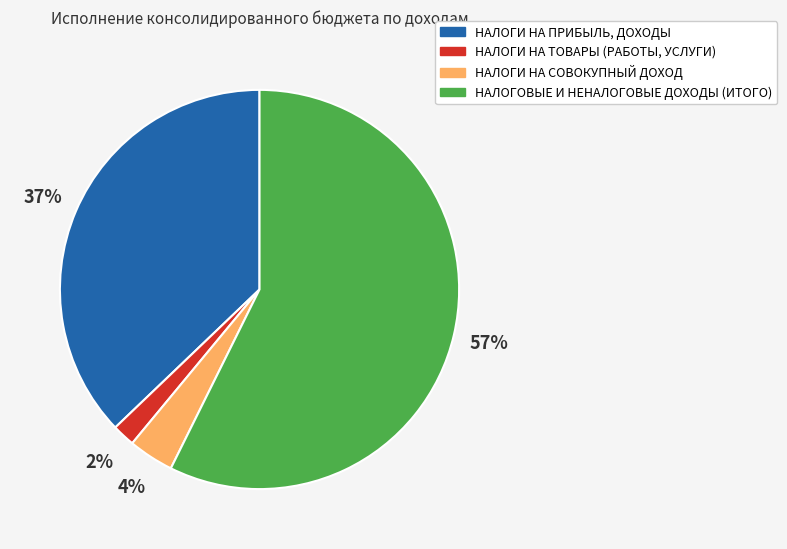

To the nearest percent, what is the combined percentage of НАЛОГИ НА ПРИБЫЛЬ, ДОХОДЫ and НАЛОГИ НА ТОВАРЫ (РАБОТЫ, УСЛУГИ)?

39%